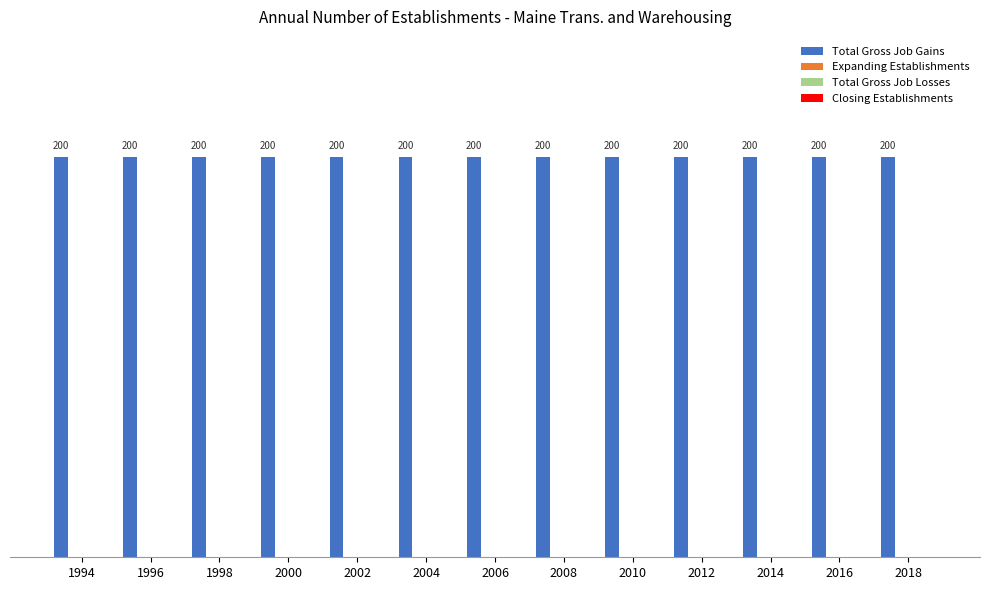

At how many categories does at least one series exceed 40?

13